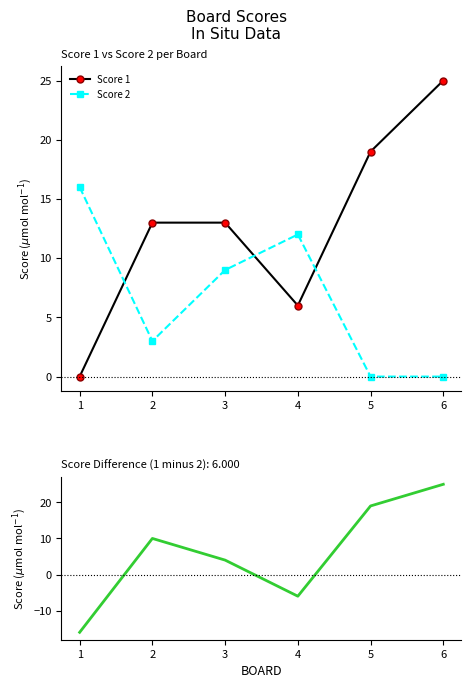

At which category does Score 1 reach its first local valley?

4